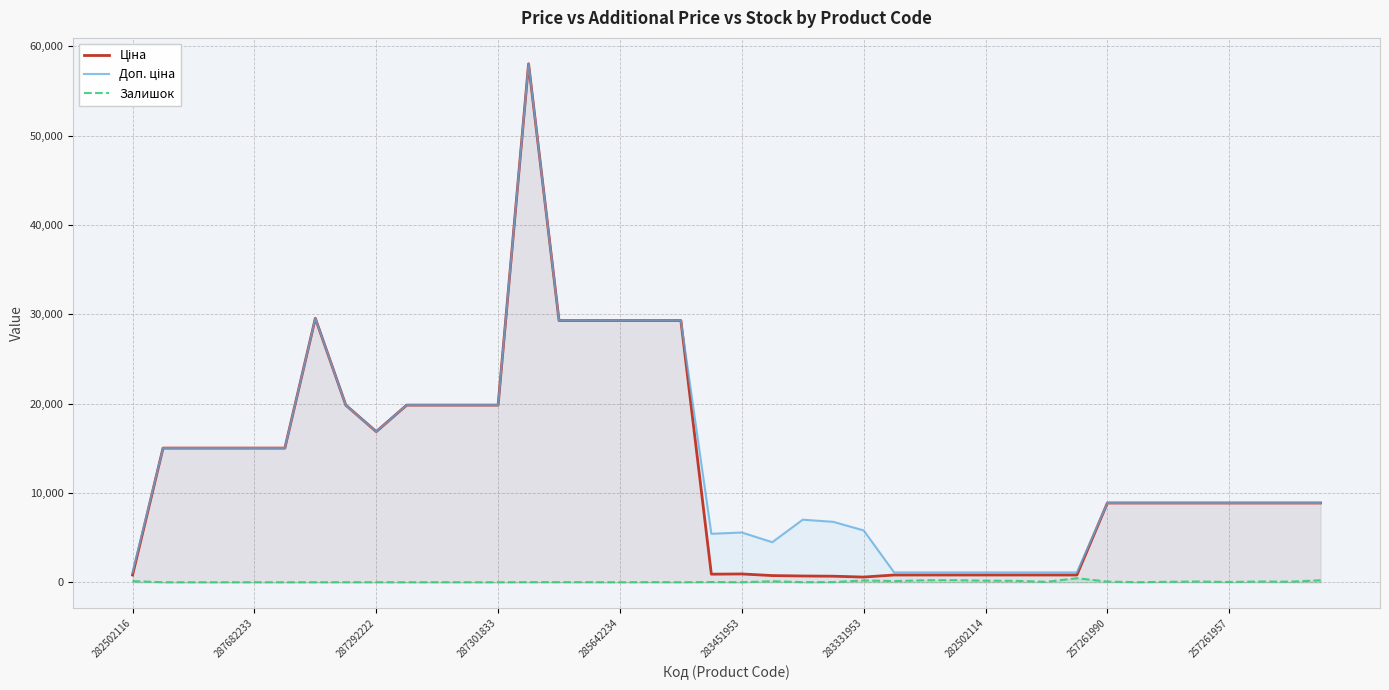

True or false: Доп. ціна and Ціна intersect in this chart.

False